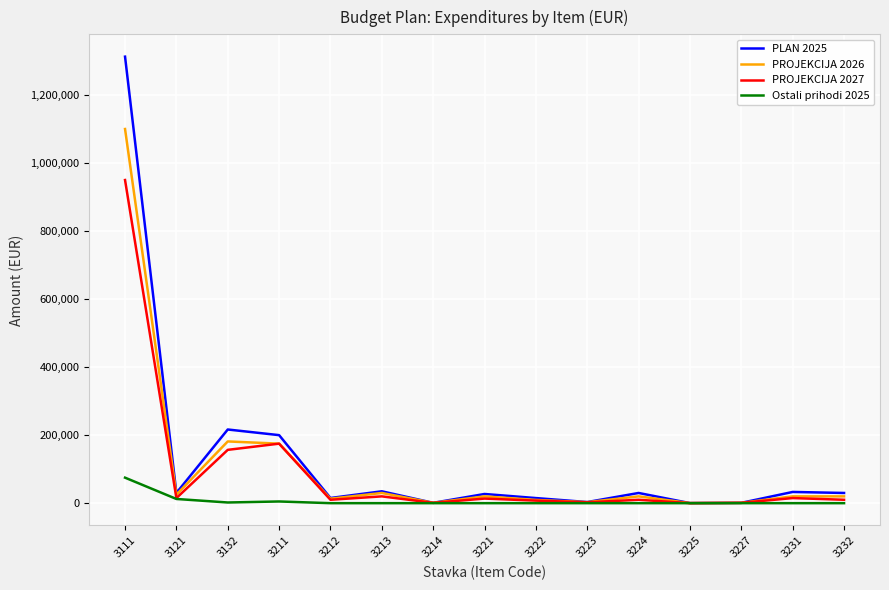

True or false: Ostali prihodi 2025 has a value of 12375 at 3121.

True